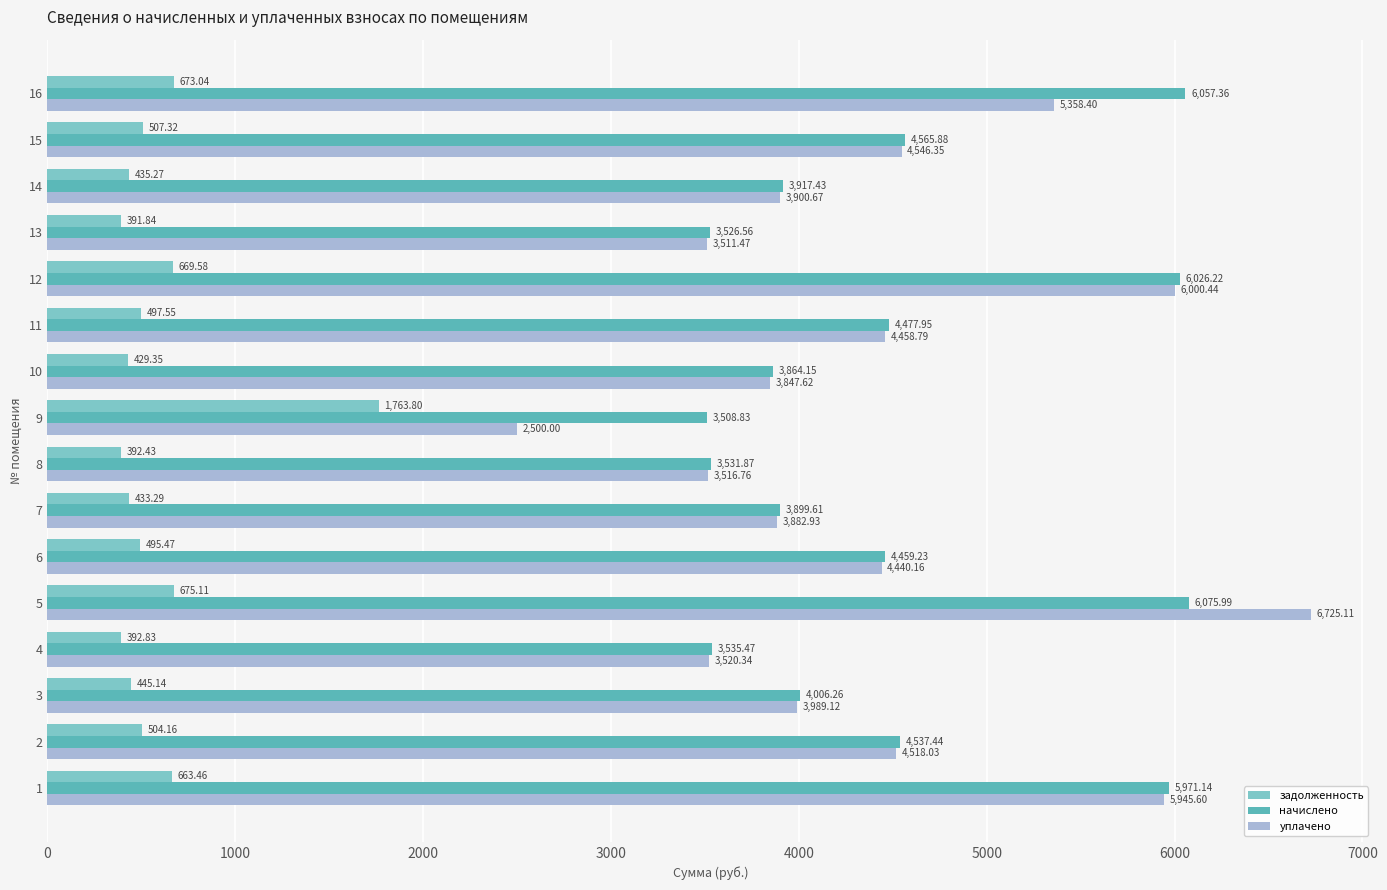

What is the sum of all уплачено values?

70661.8